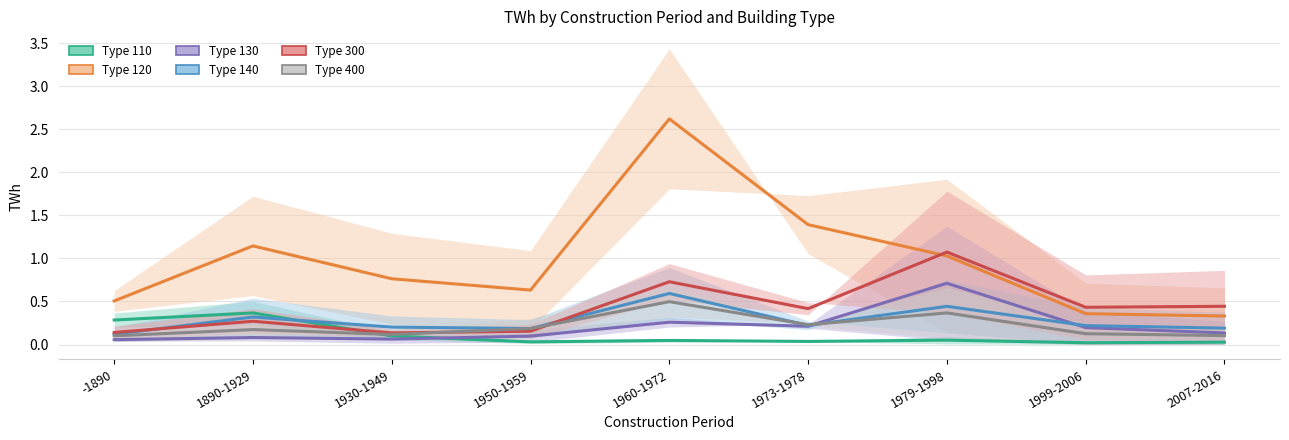

What is the average value of the 110 series?

0.1